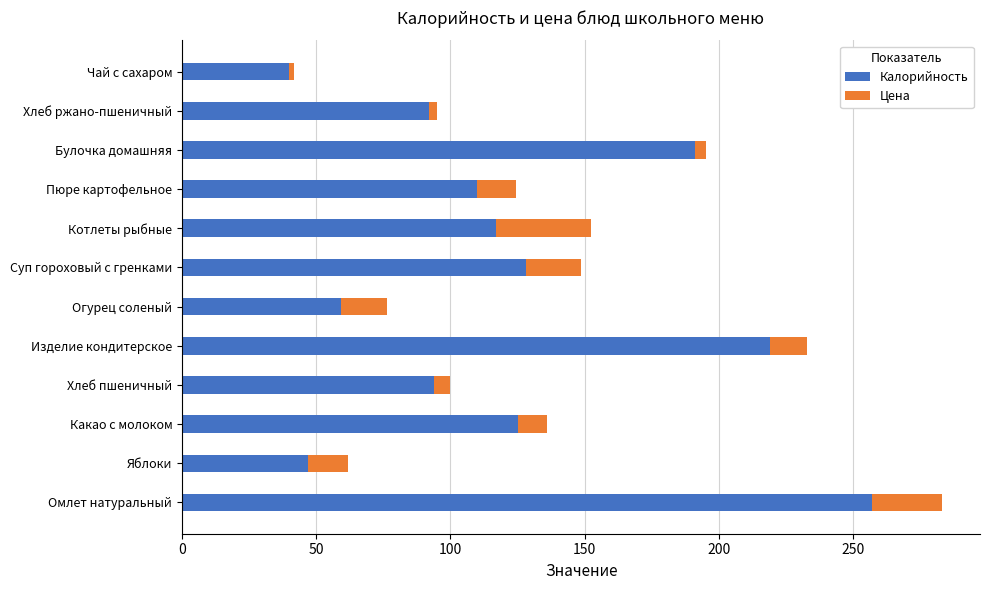

What is the difference between the maximum and minimum values in the Калорийность series?

217.0